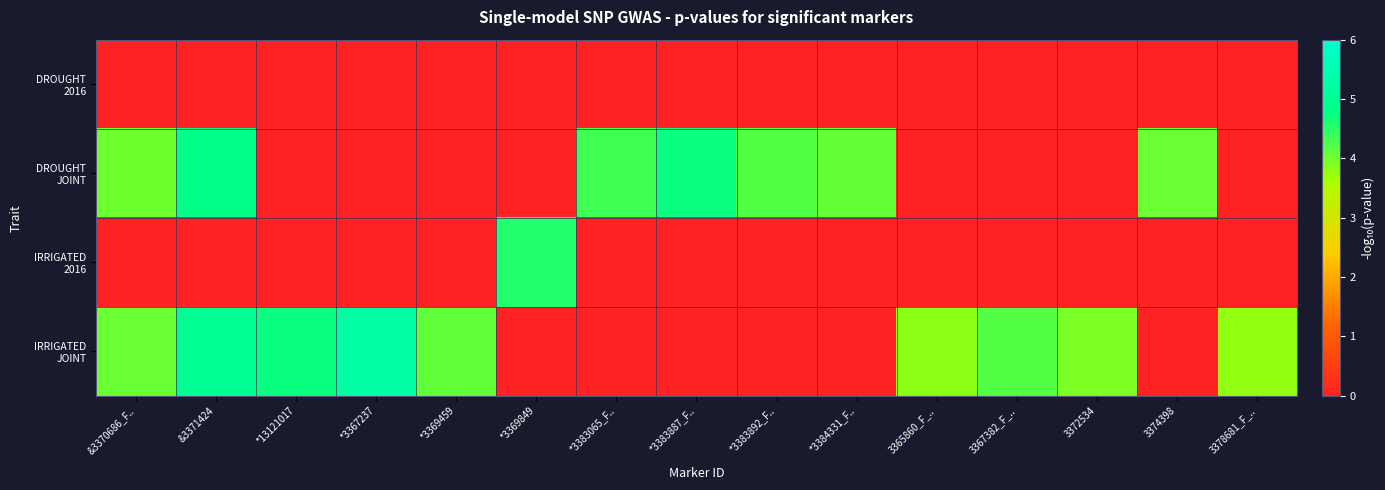

Which series has the largest range (max minus min)?

row_3